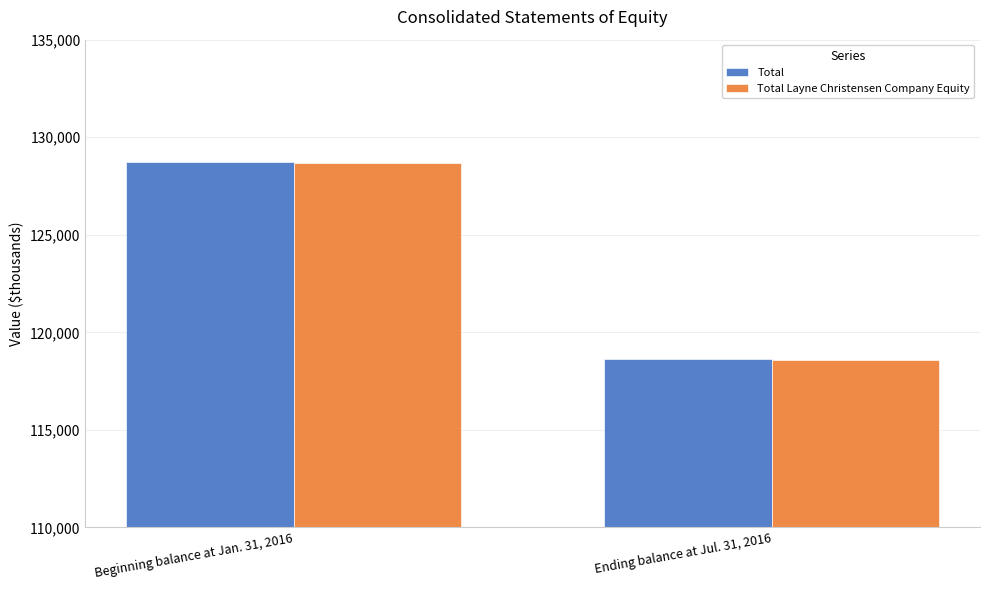

Read the Total value at Beginning balance at Jan. 31, 2016.

128706